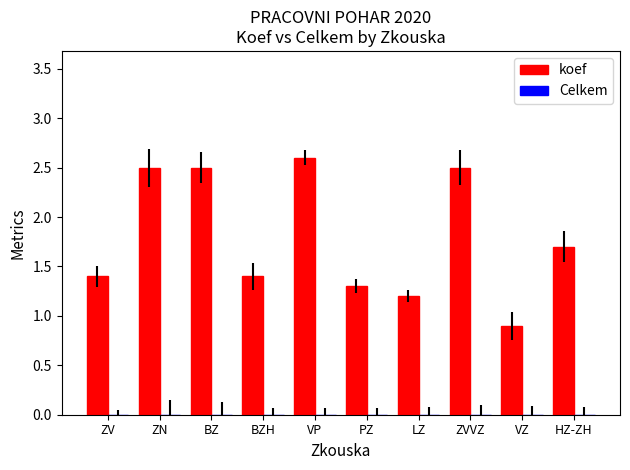

At which category does the chart reach its minimum across all series?

VZ